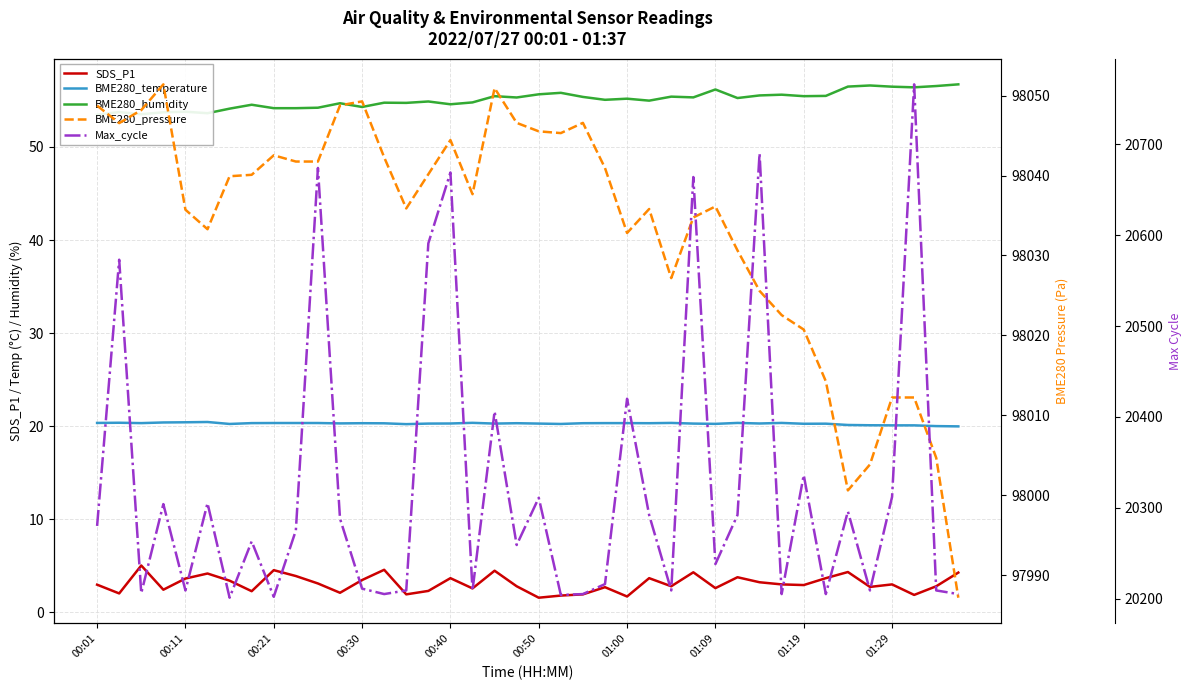

What is the greatest value displayed?

98051.4